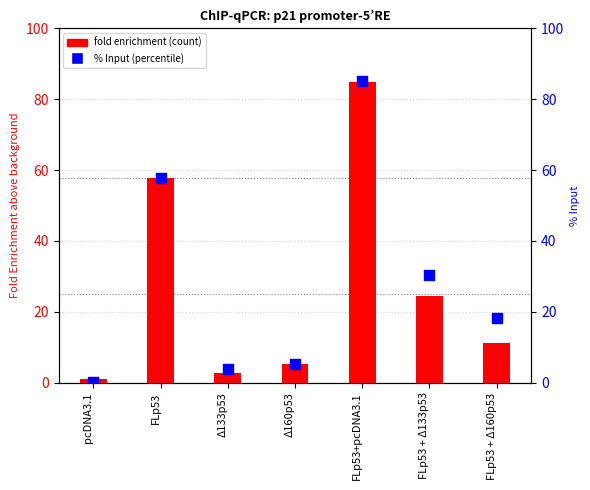

Which series reaches the maximum Y coordinate?

% Input